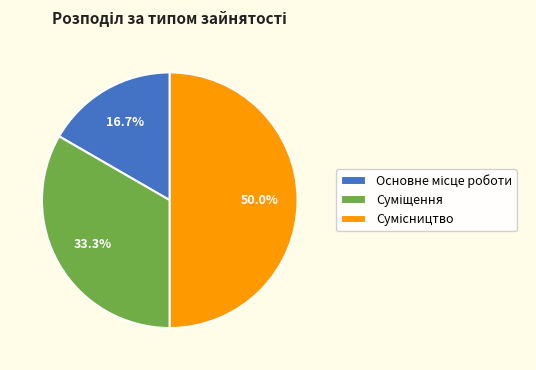

Count the number of slices in the pie.

3